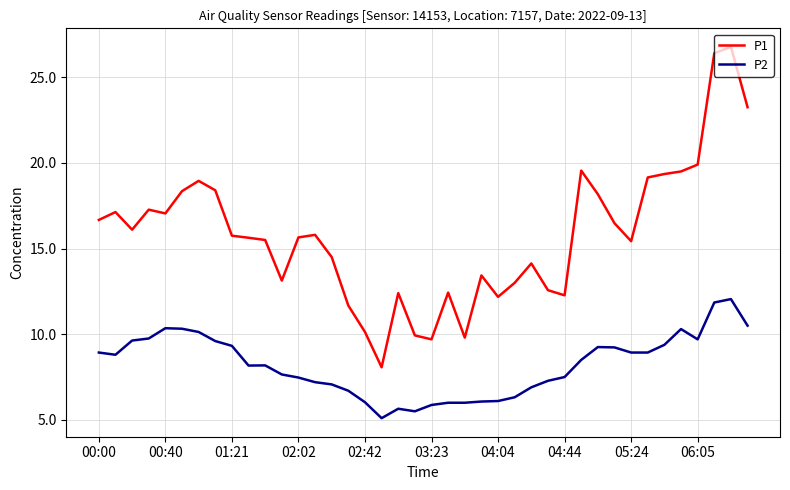

List the series in order of their peak value, highest first.

P1, P2